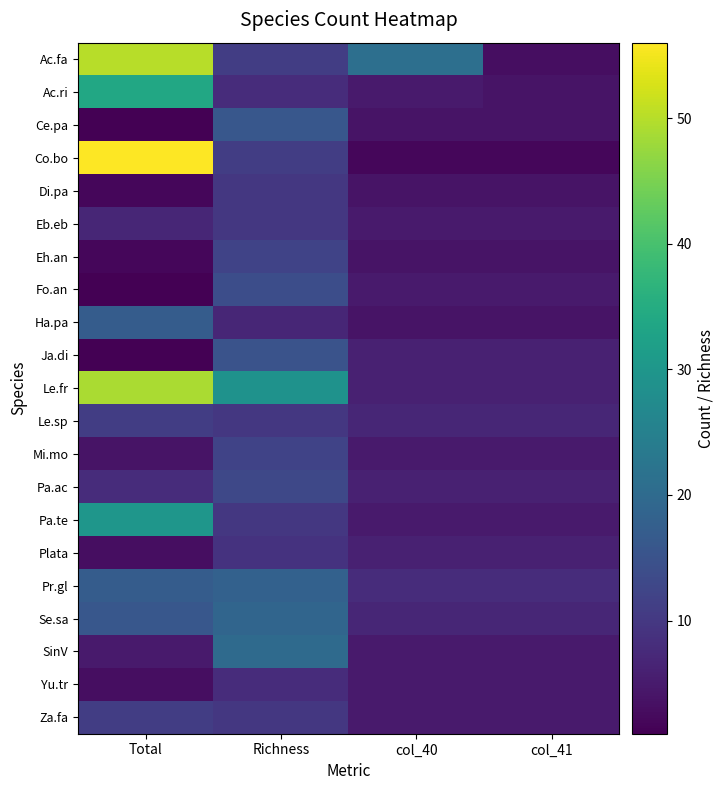

How many distinct data groups are displayed?

21